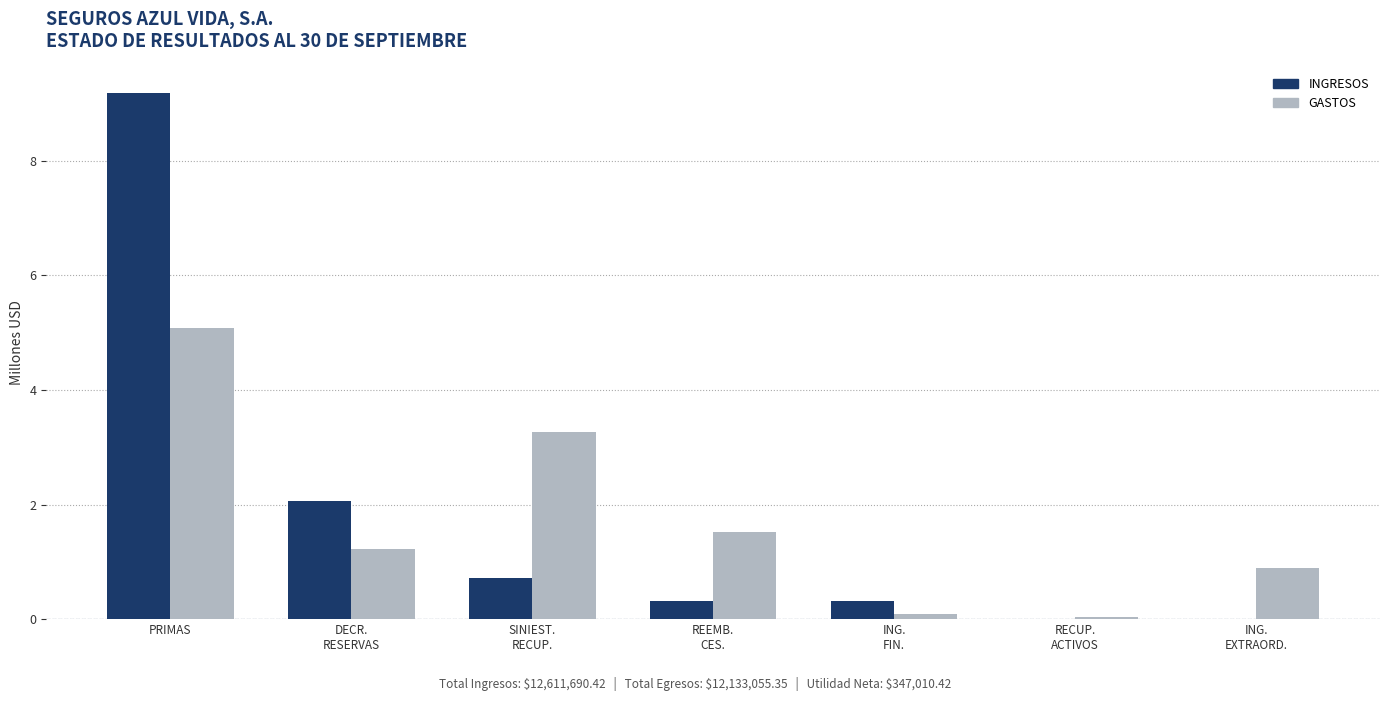

Between SINIEST.
RECUP. and ING.
FIN., which series saw the biggest shift?

GASTOS